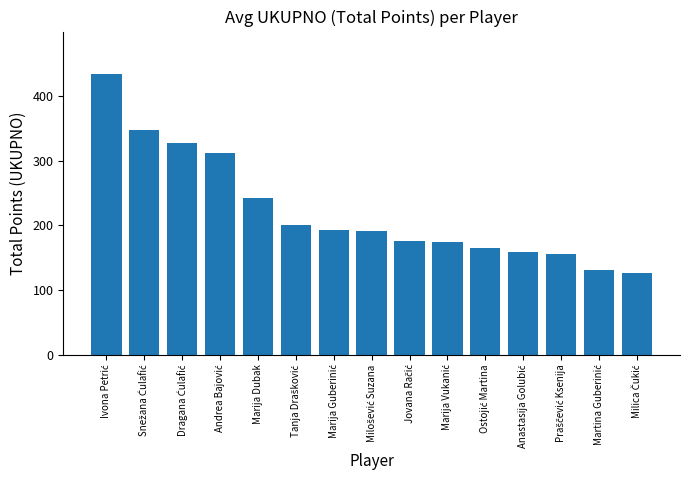

What is the minimum value shown in the chart?

126.0